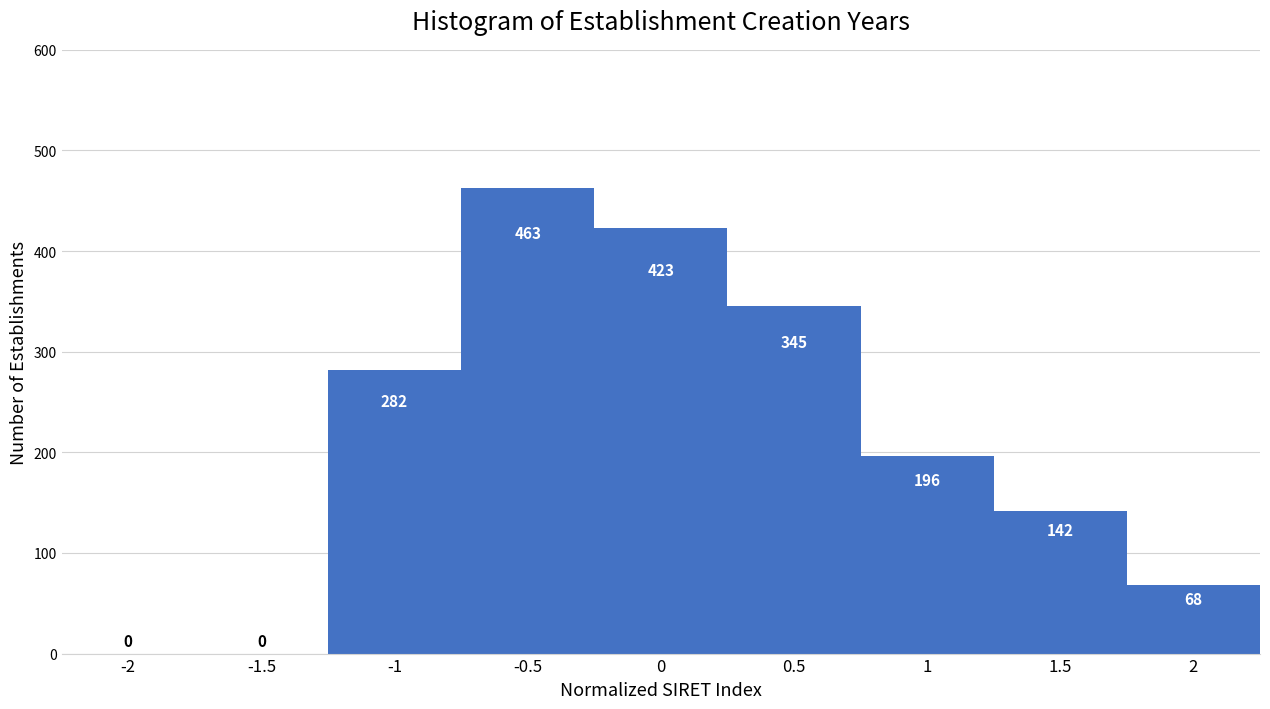

Reading left to right, list all the values displayed in this chart.

-2=0	-1.5=0	-1=282	-0.5=463	0=423	0.5=345	1=196	1.5=142	2=68